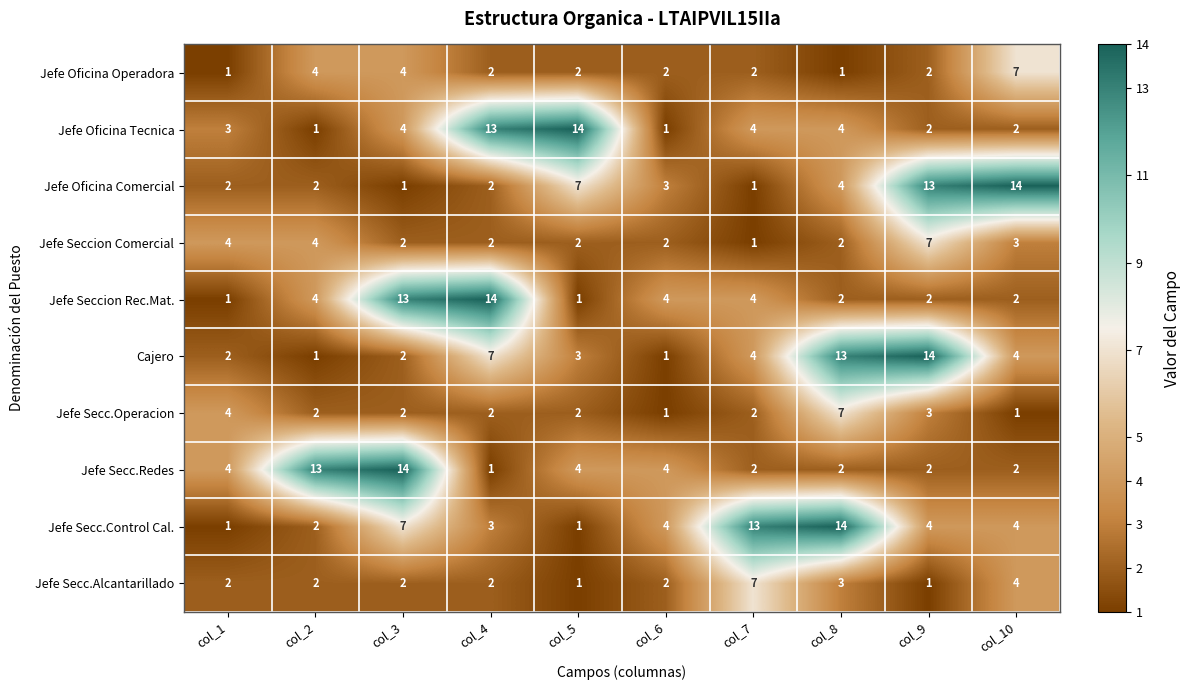

What is the difference between the maximum and second lowest values in the Jefe Secc.Alcantarillado series?

6